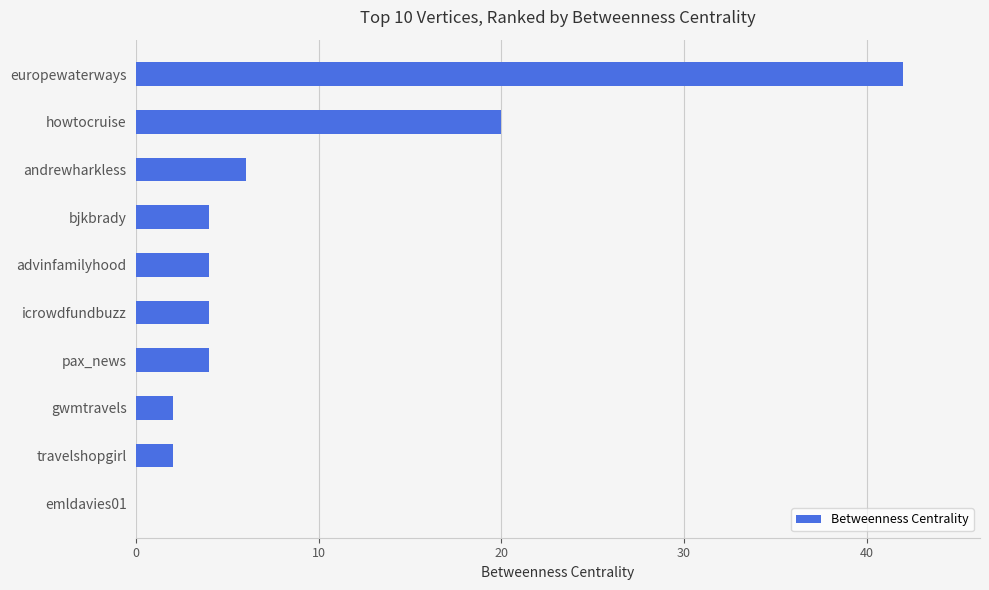

Reading top to bottom, extract all data points from this chart.

europewaterways=42	howtocruise=20	andrewharkless=6	bjkbrady=4	advinfamilyhood=4	icrowdfundbuzz=4	pax_news=4	gwmtravels=2	travelshopgirl=2	emldavies01=0